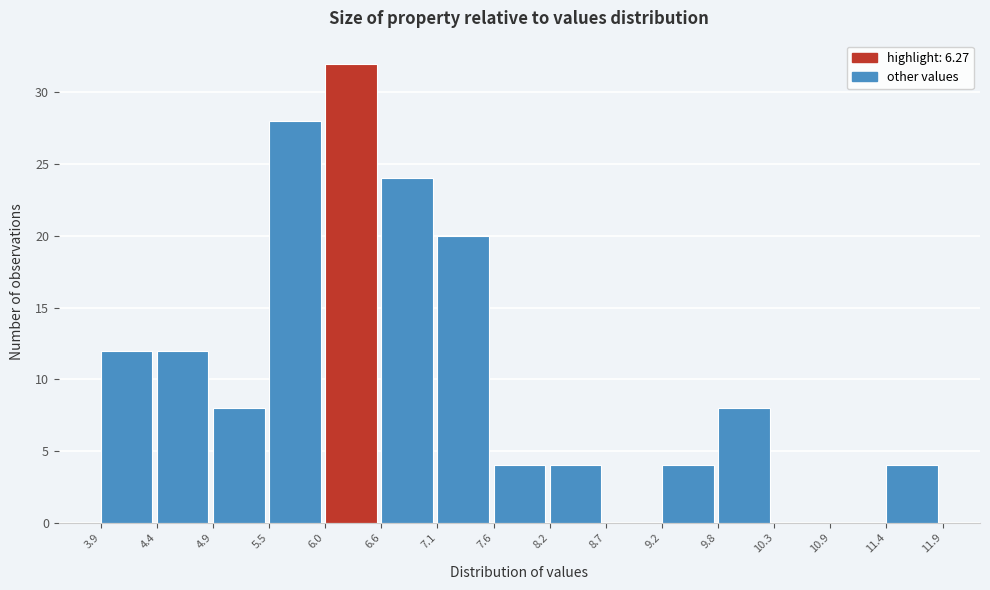

Reading left to right, transcribe this chart: for each bar, give the range it covers on the x-axis and its height. The values are not printed on the chart, so give them approximately, as read against the axis.

3.9 to 4.4: 12
4.4 to 4.9: 12
4.9 to 5.5: 8
5.5 to 6.0: 28
6.0 to 6.6: 32
6.6 to 7.1: 24
7.1 to 7.6: 20
7.6 to 8.2: 4
8.2 to 8.7: 4
8.7 to 9.2: 0
9.2 to 9.8: 4
9.8 to 10.3: 8
10.3 to 10.9: 0
10.9 to 11.4: 0
11.4 to 11.9: 4